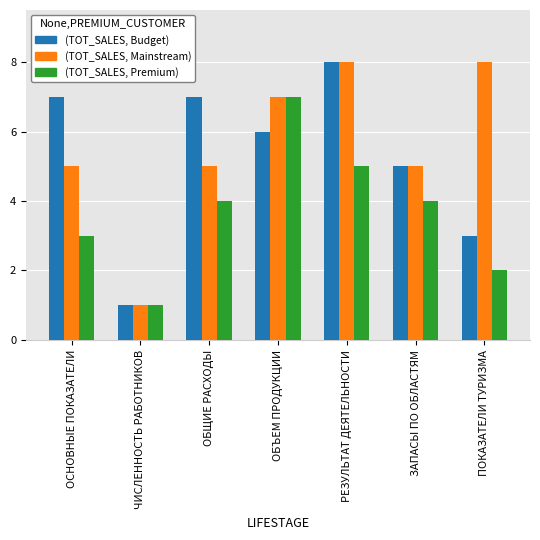

What is the total value across all series at ОБЪЕМ ПРОДУКЦИИ?

20